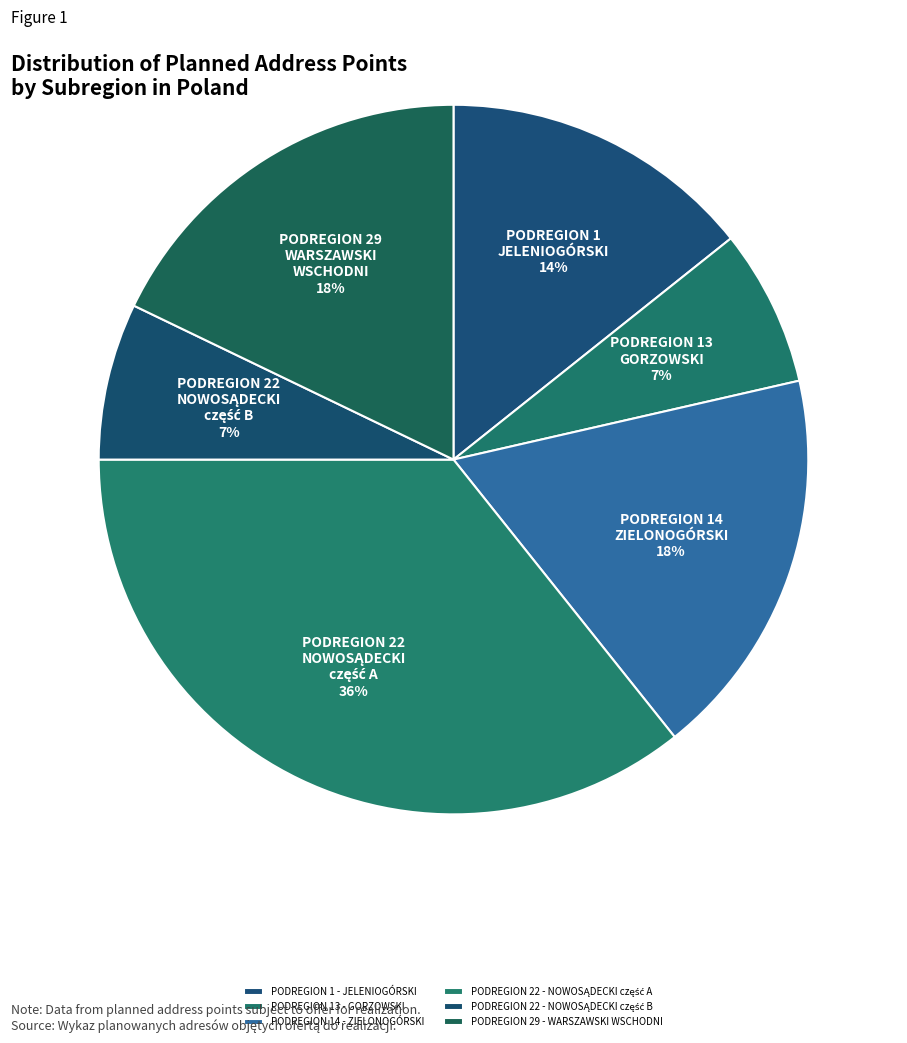

Is the sum of PODREGION 14 - ZIELONOGÓRSKI and PODREGION 13 - GORZOWSKI greater than half?

No